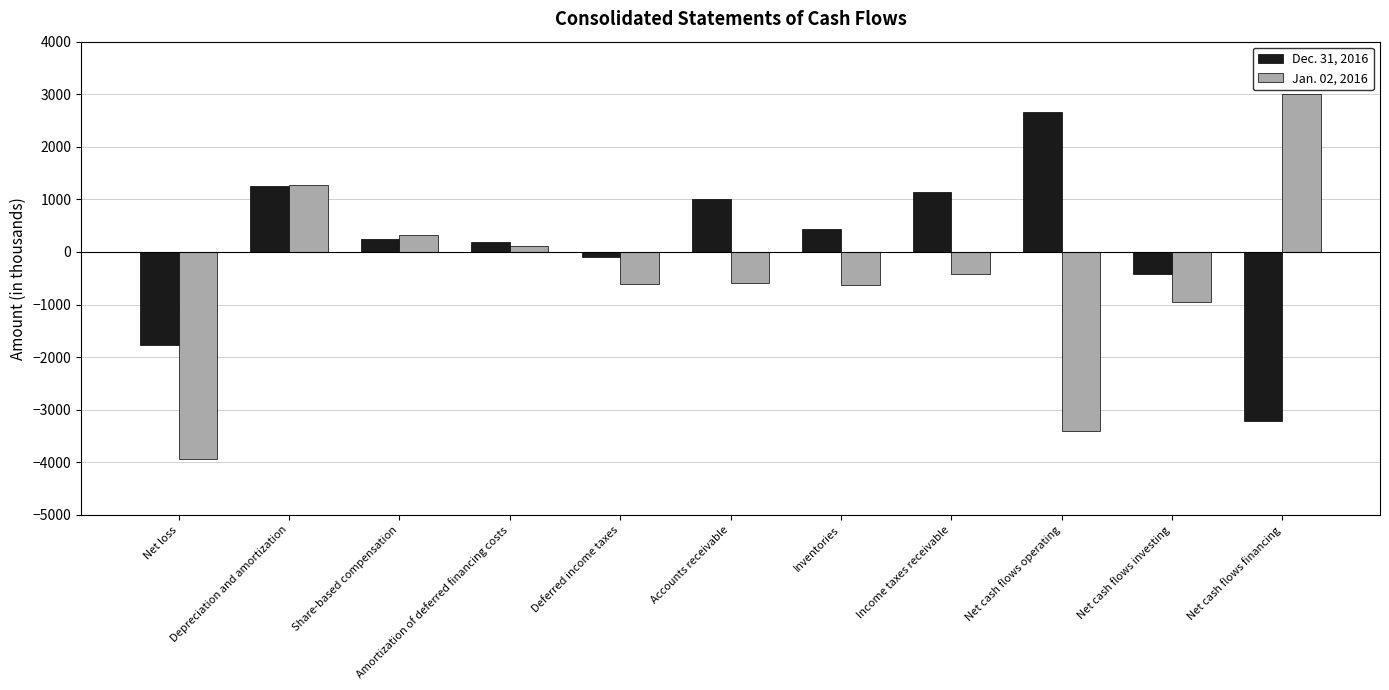

At which label is Jan. 02, 2016 closest to -460?

Income taxes receivable